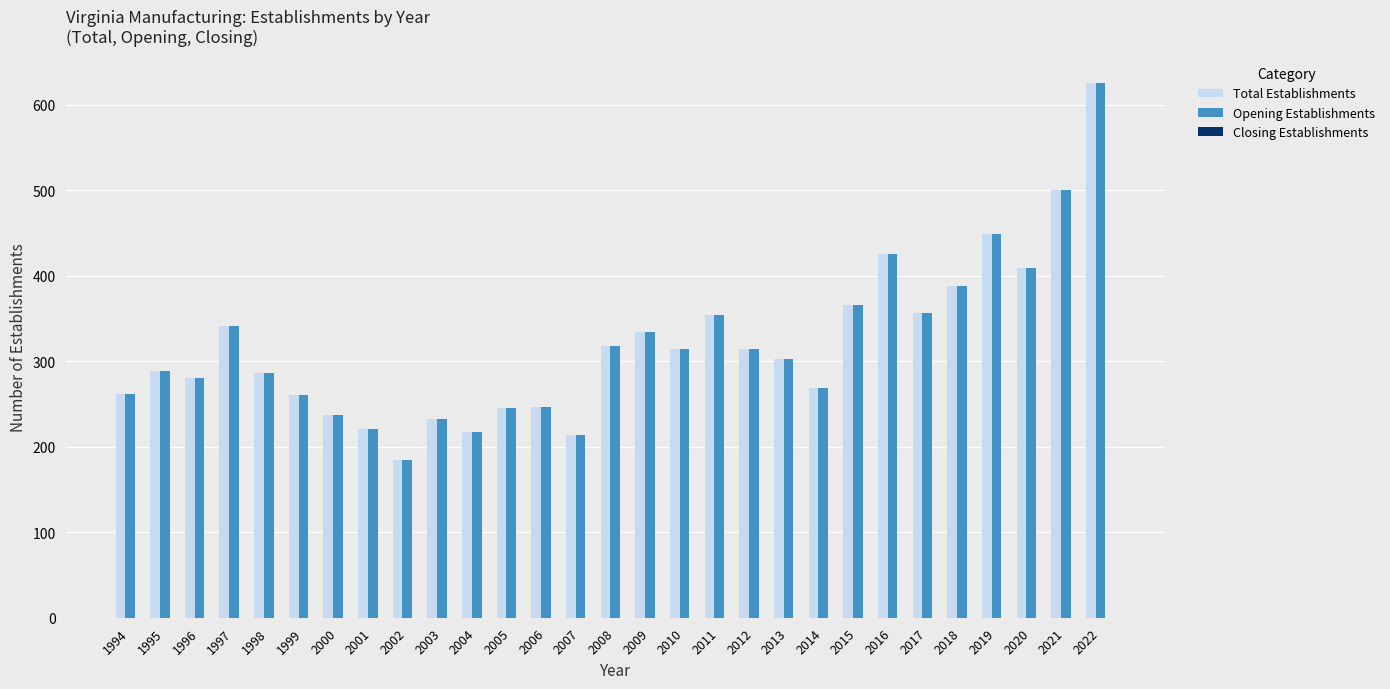

What is the total value across all series at 2005?

490